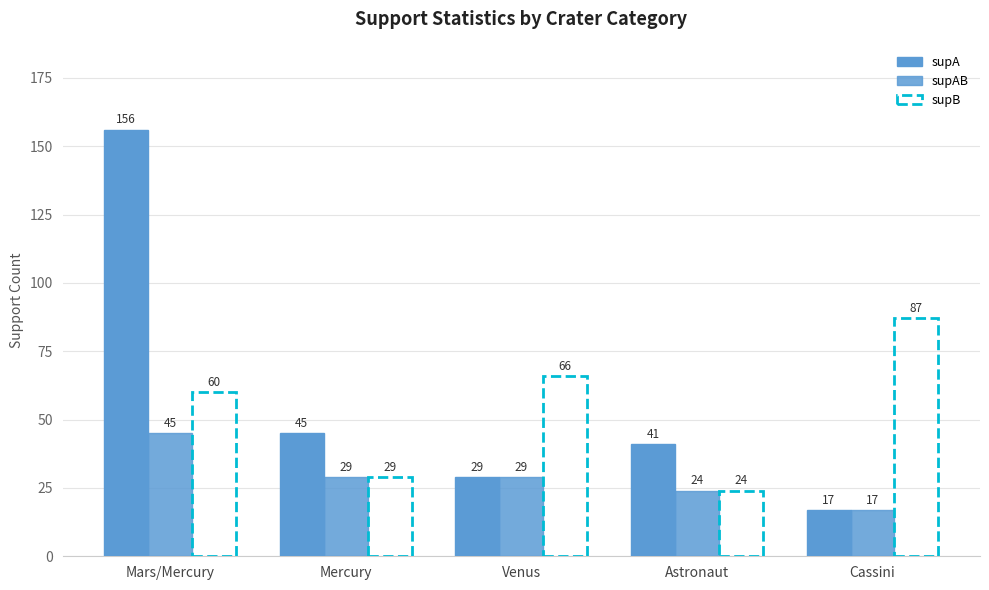

How many bars are there in each group?

2